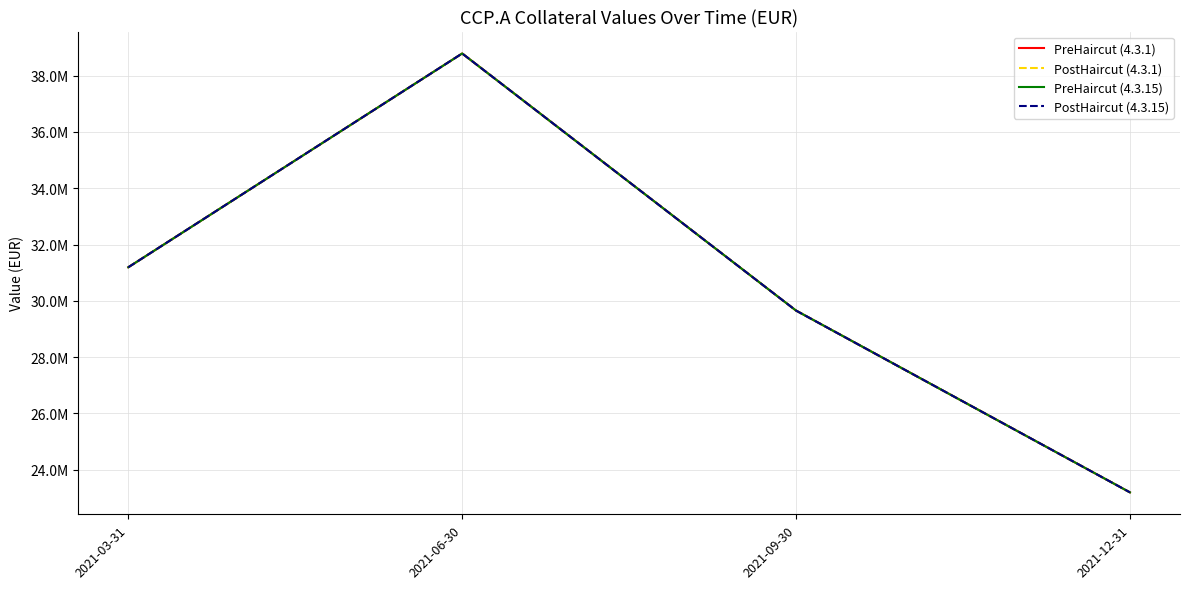

Which label corresponds to the largest value in the chart?

2021-06-30